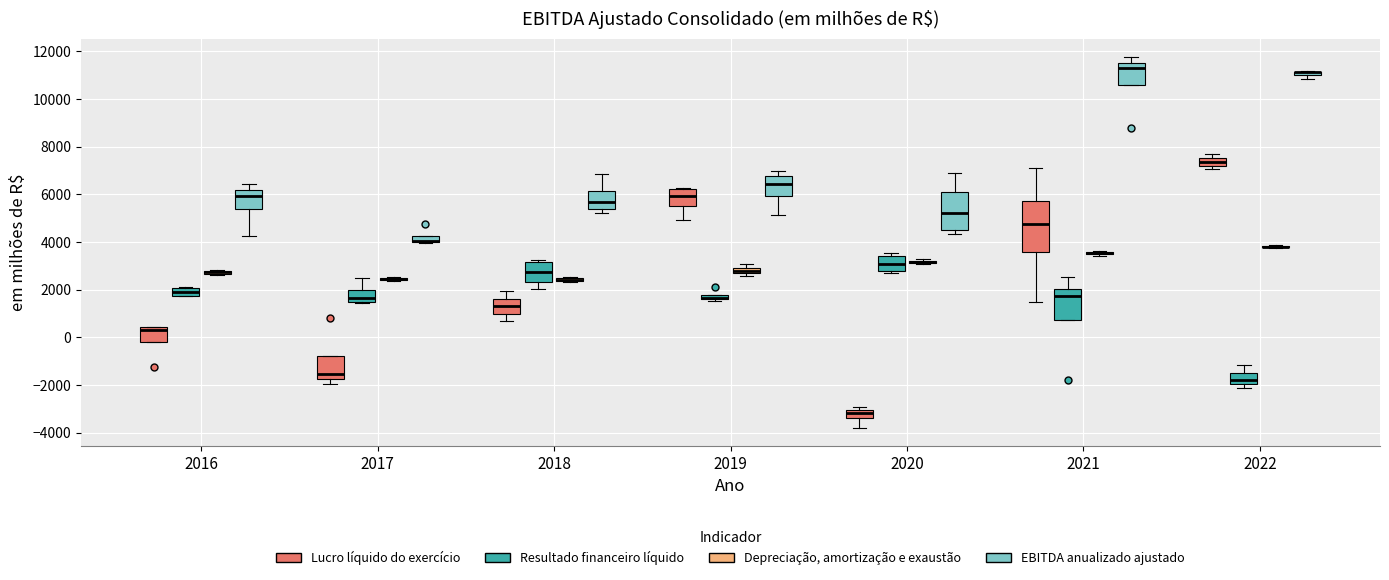

Which box is the tallest, from its lower edge to its upper edge?

2021 (Lucro líquido do exercício)